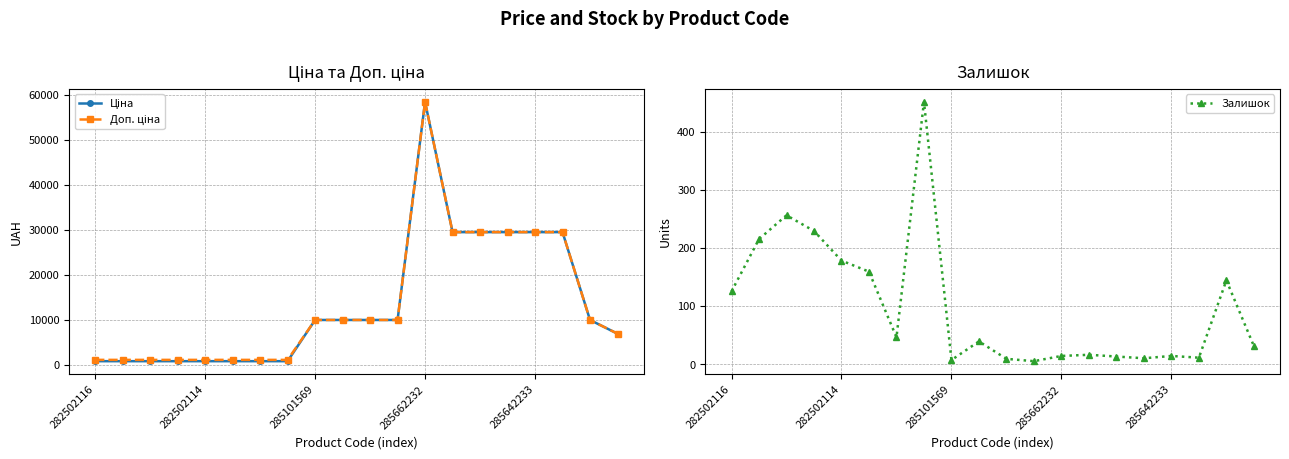

True or false: Залишок has more than 1 interior local peaks.

True